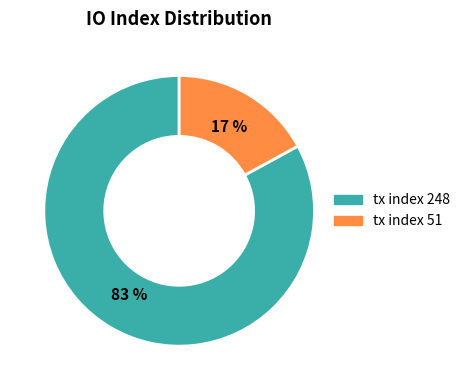

To the nearest percent, what portion does tx index 51 represent?

17%